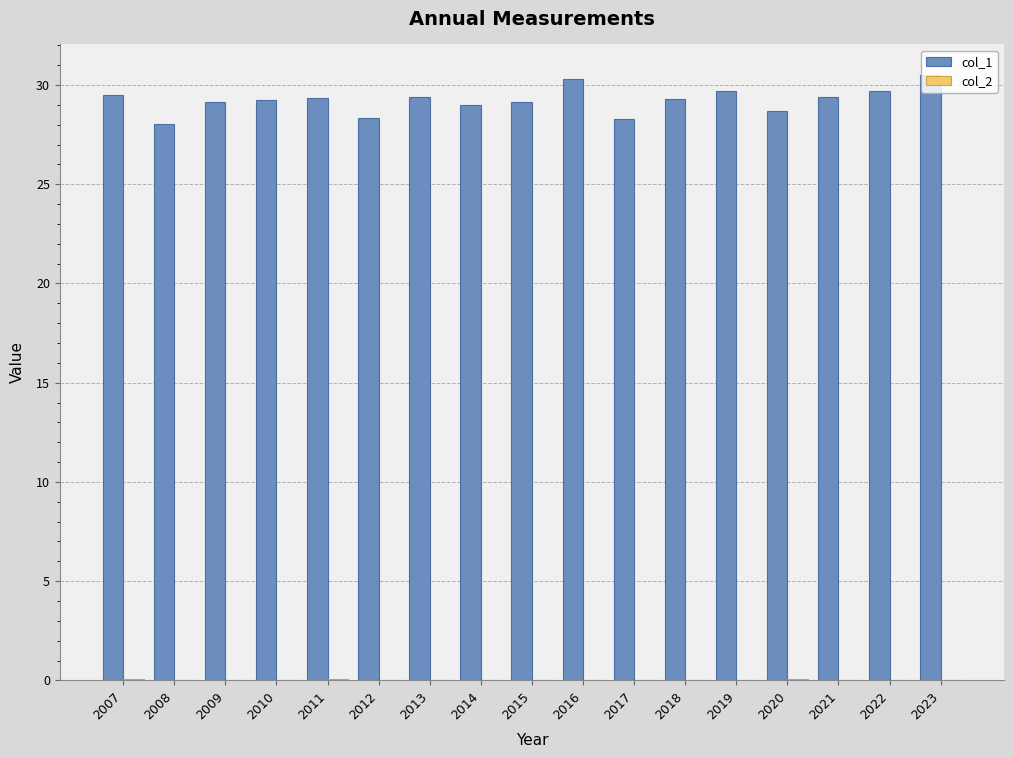

Is it true that col_1 equals 7.6 at 2009?

False